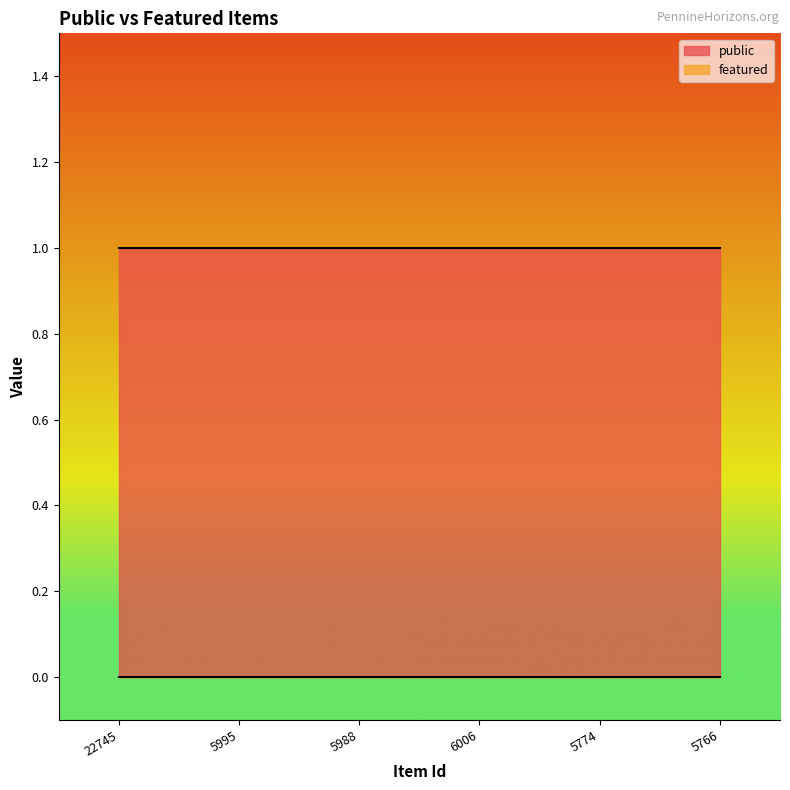

Reading left to right, extract all data points from this chart.

public: 1	1	1	1	1	1
featured: 0	0	0	0	0	0